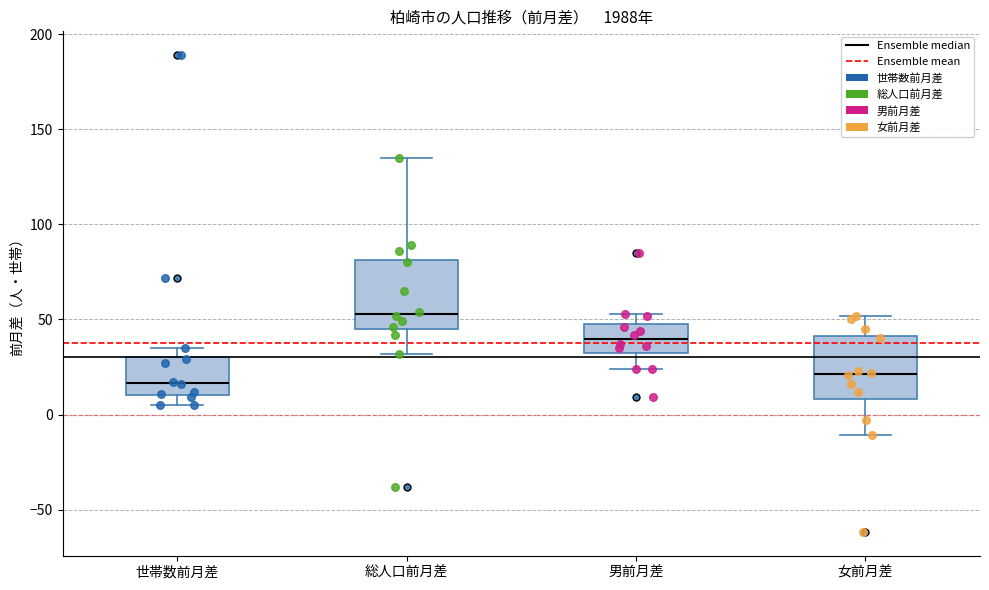

Reading left to right, transcribe this box plot: for each box, give where its median line is, the range the box spans, and where its two whiskers end, as read against the y-axis. The values are not printed on the chart, so give them approximately, as read against the axis.

世帯数前月差: median 15, box 10 to 30, whiskers 5 to 35
総人口前月差: median 55, box 45 to 80, whiskers 30 to 135
男前月差: median 40, box 30 to 50, whiskers 25 to 55
女前月差: median 20, box 10 to 40, whiskers -10 to 50